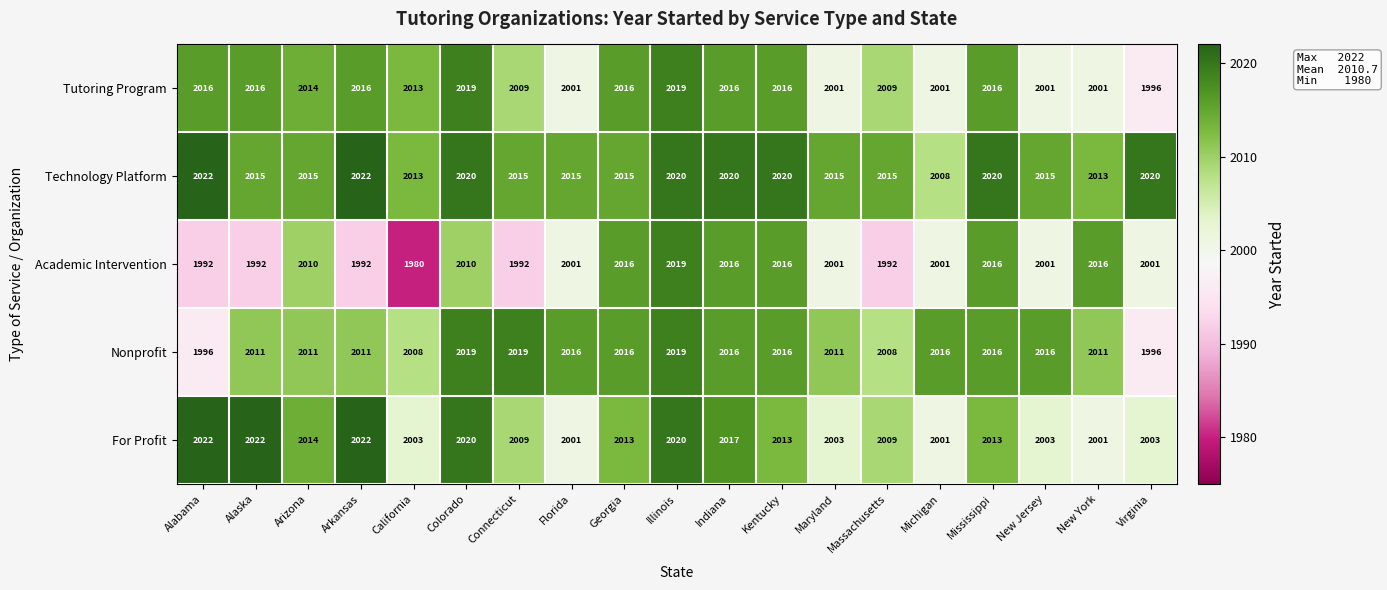

What value does the For Profit series have at Indiana, to the nearest 10?

2020